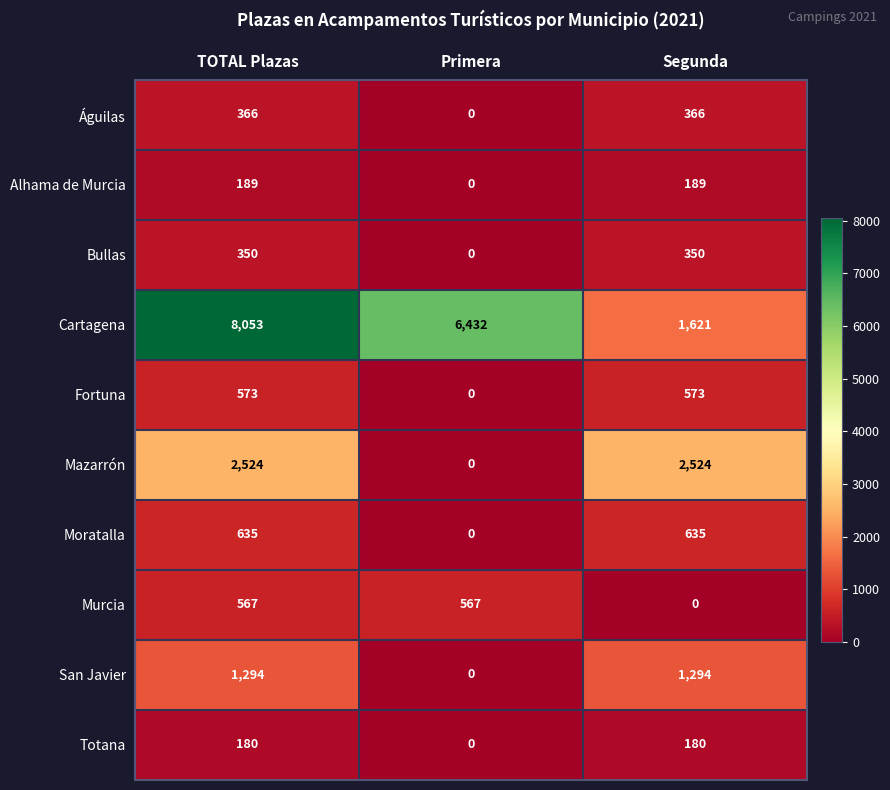

Reading right to left, list all the values displayed in this chart.

Águilas: 366	0	366
Alhama de Murcia: 189	0	189
Bullas: 350	0	350
Cartagena: 1621	6432	8053
Fortuna: 573	0	573
Mazarrón: 2524	0	2524
Moratalla: 635	0	635
Murcia: 0	567	567
San Javier: 1294	0	1294
Totana: 180	0	180